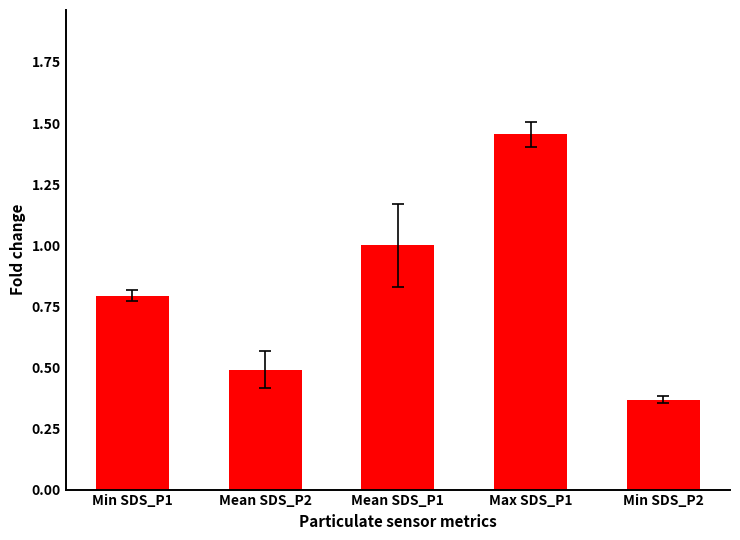

What is the value of the 3rd bar from the left?

1.0